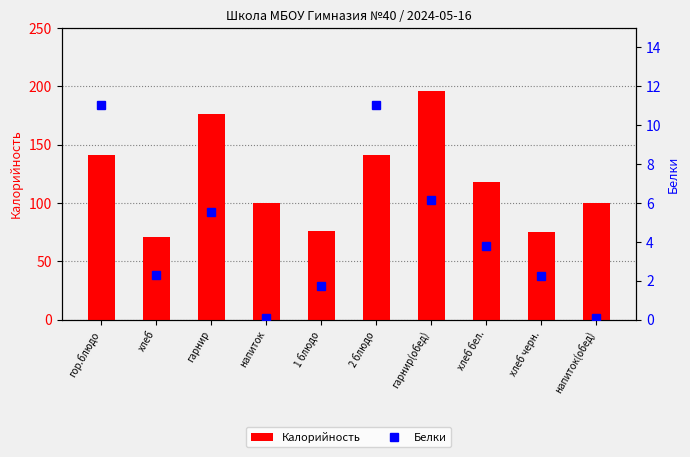

Is the value of Белки at 2 блюдо greater than the value of Калорийность at хлеб?

No